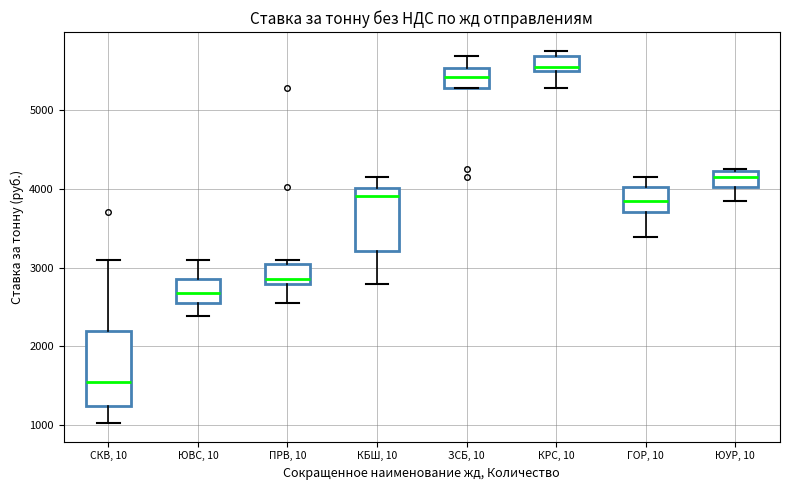

Comparing the boxes themselves (not the whiskers), which one is the tallest?

СКВ, 10